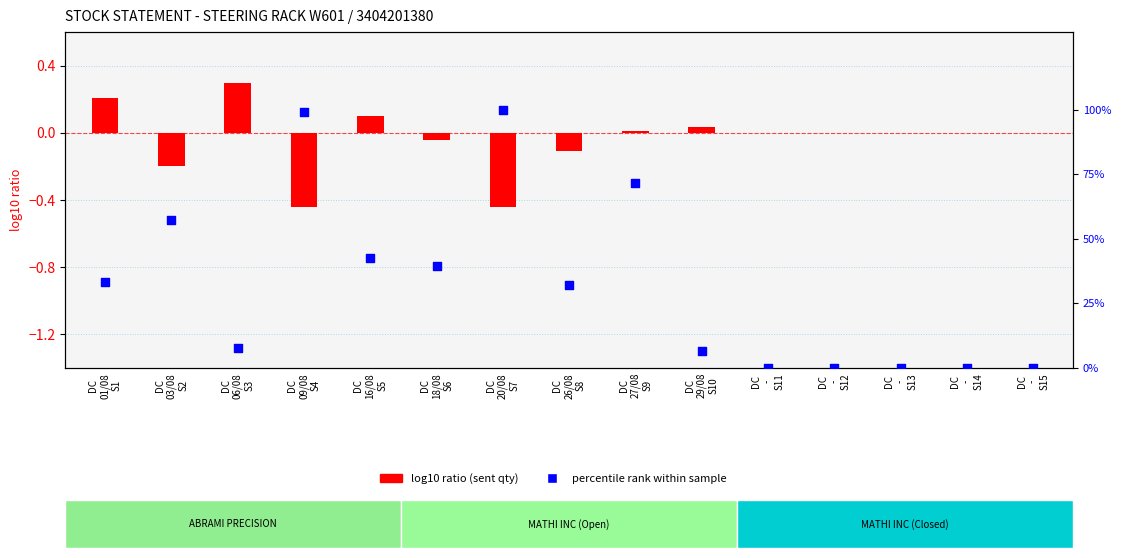

At how many categories does at least one series exceed 12?

8